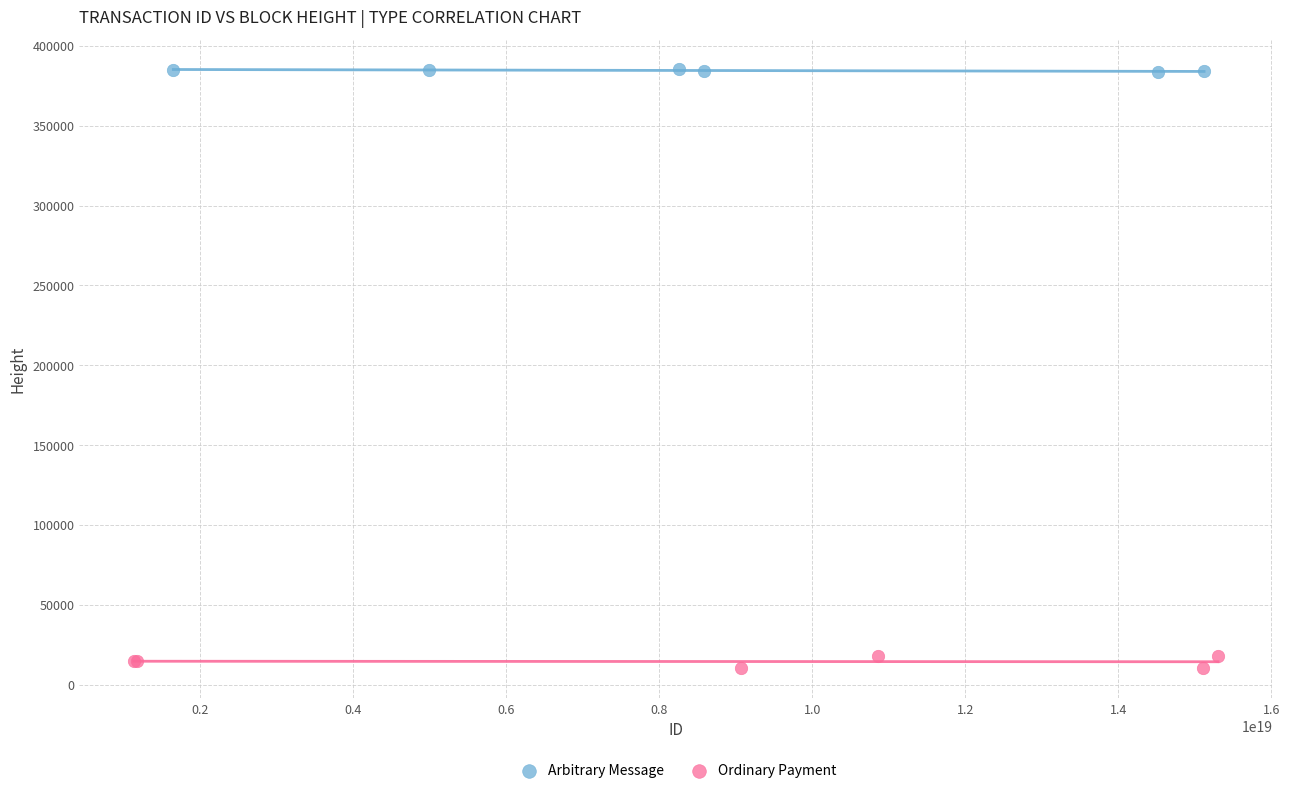

What are all the series names shown in the legend?

Arbitrary Message, Ordinary Payment